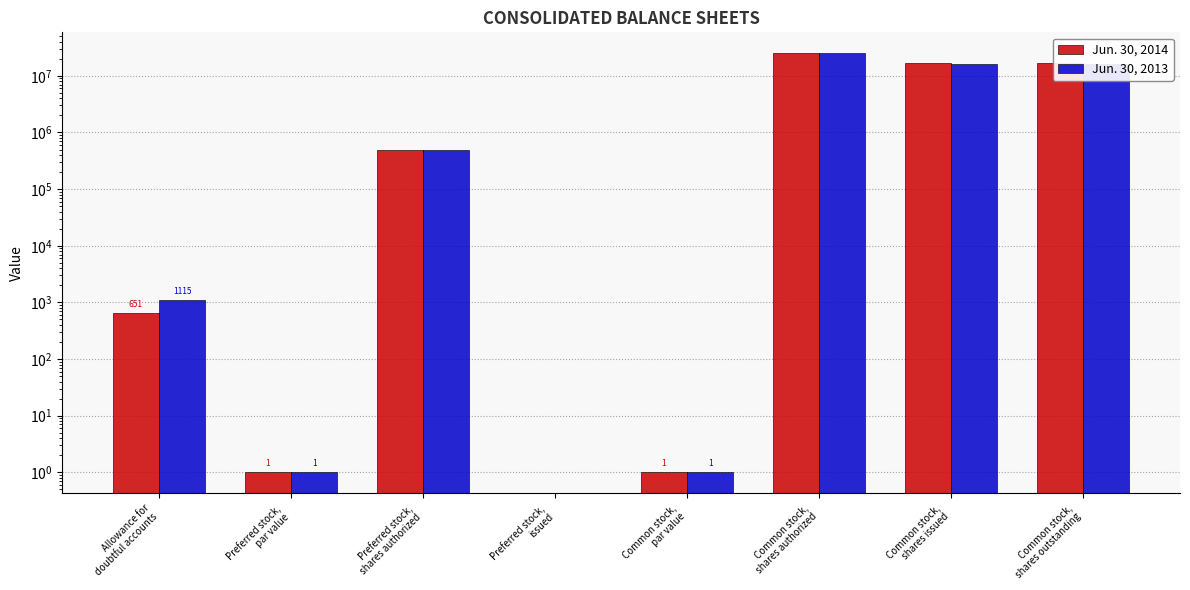

What is the label of the 4th bar from the left?

Preferred stock,
issued